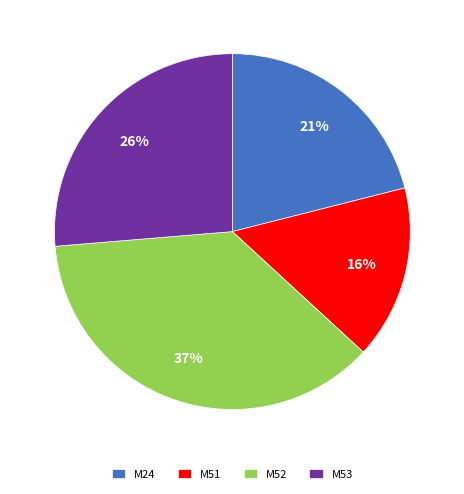

To the nearest percent, what portion does М24 represent?

21%